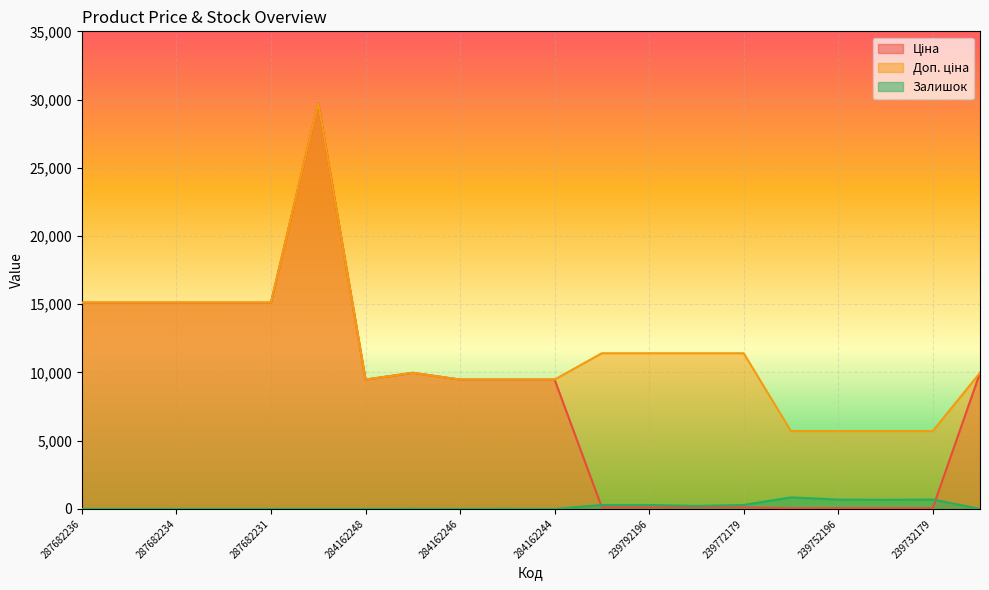

Between 287702232 and 284162244, which series saw the biggest shift?

Ціна